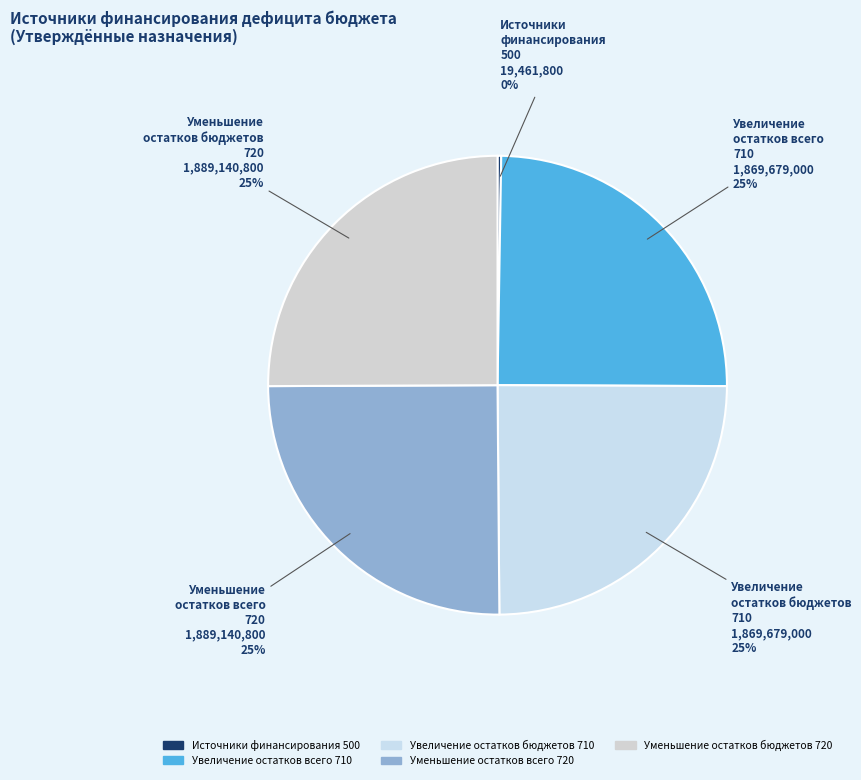

True or false: Увеличение остатков бюджетов 710 accounts for 25% of the total.

True